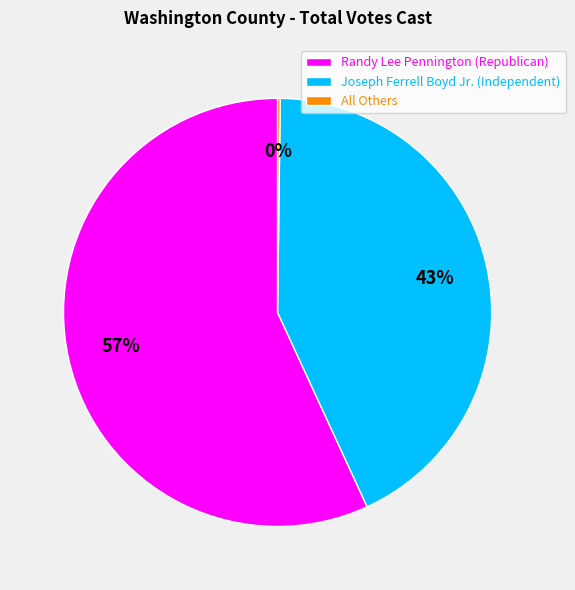

Is it true that Randy Lee Pennington (Republican) is 57% of the pie?

True